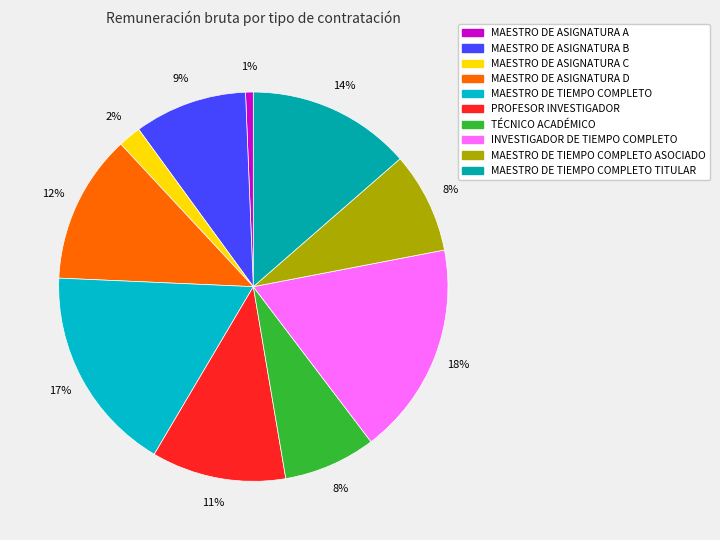

Does any single category account for the majority?

No